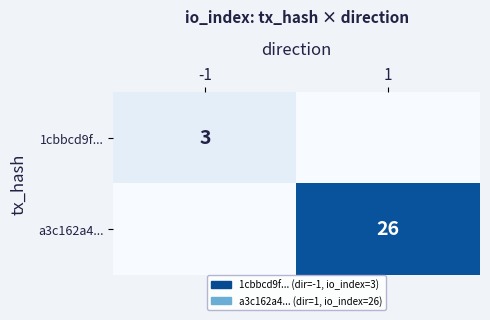

True or false: a3c162a4... has a value of 26 at 1.

True